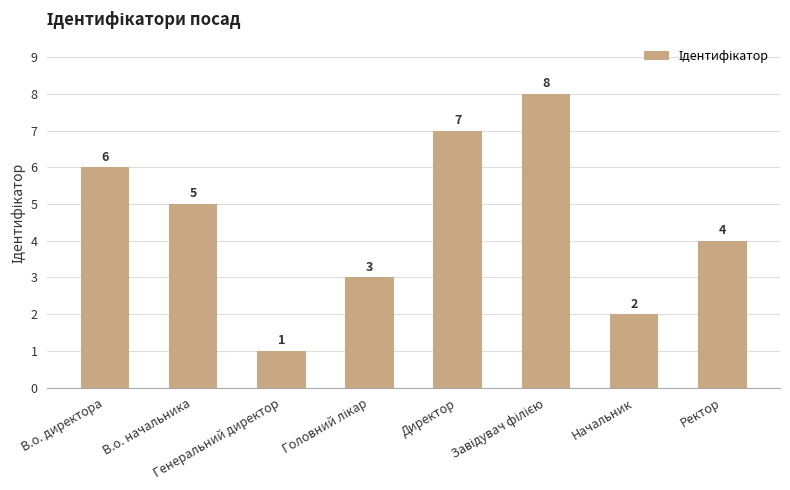

The value at Директор is 7. True or false?

True